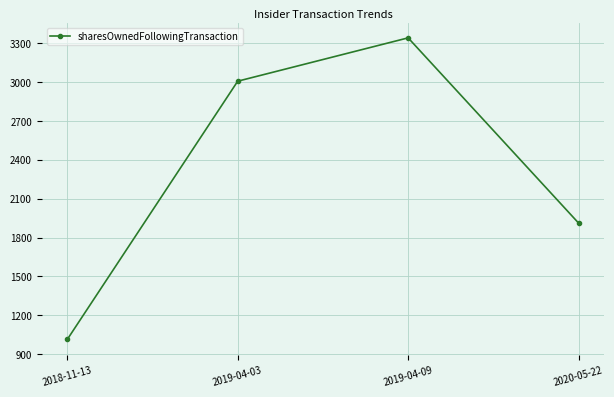

What position from the left is 2019-04-09?

3